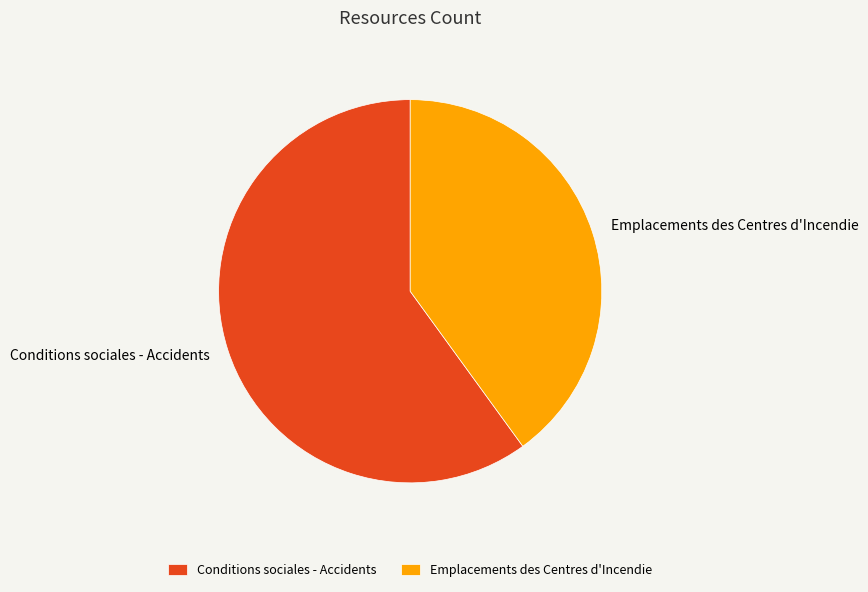

Rank the categories by value from lowest to highest.

Emplacements des Centres d'Incendie, Conditions sociales - Accidents